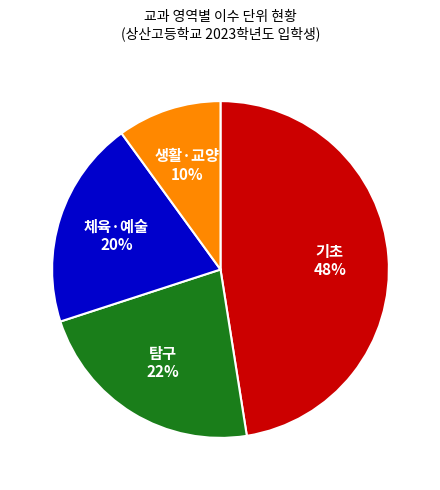

The 체육·예술 slice represents 28% of the pie. True or false?

False